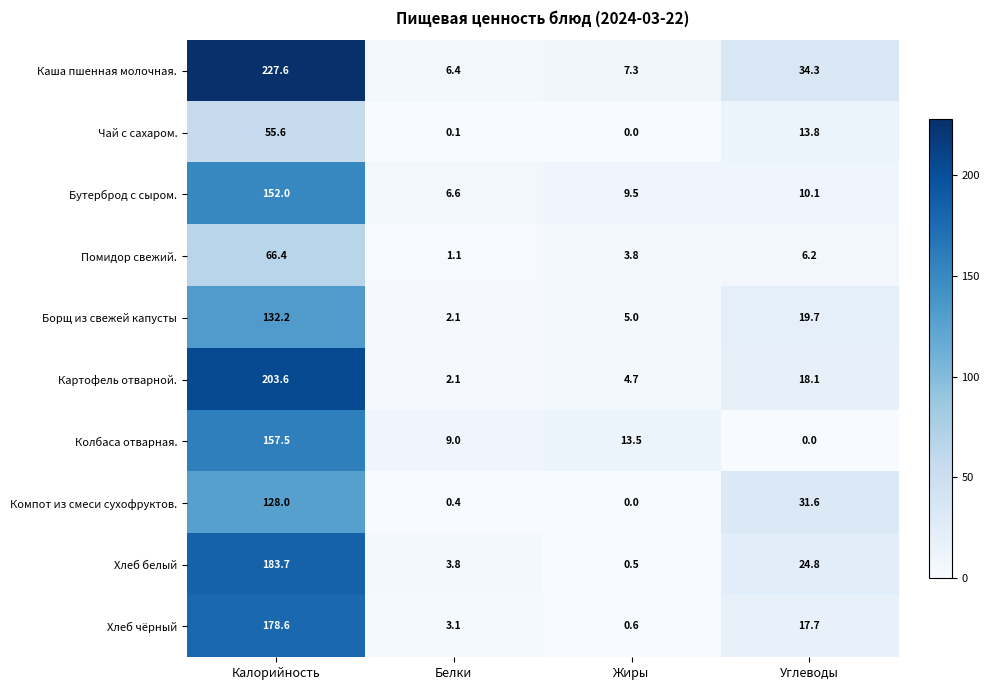

What is the difference between the second highest and second lowest values in the Хлеб белый series?

21.0